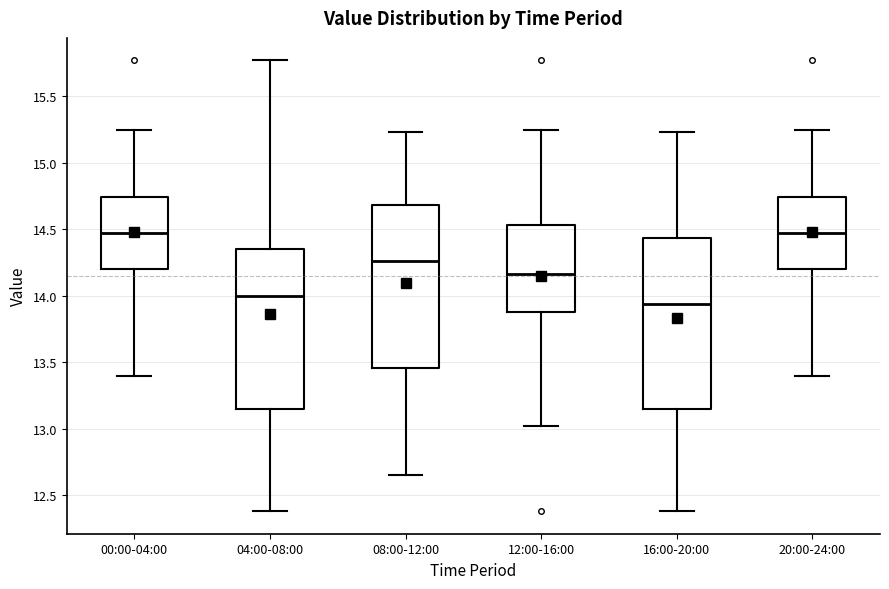

Where does the upper whisker of the box for 04:00-08:00 end on the y-axis? The values are not printed on the chart, so give them approximately, as read against the axis.

15.75